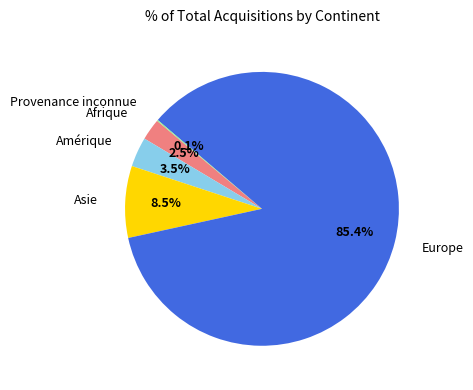

Is there any slice that represents more than half of the pie?

Yes